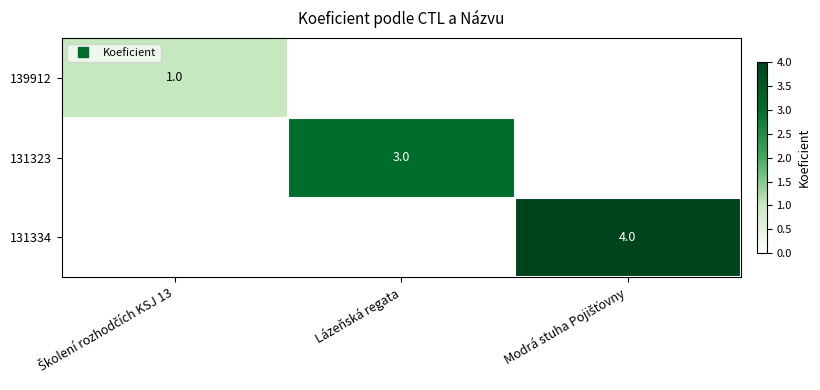

The 139912 series shows -1 at Lázeňská regata. True or false?

False